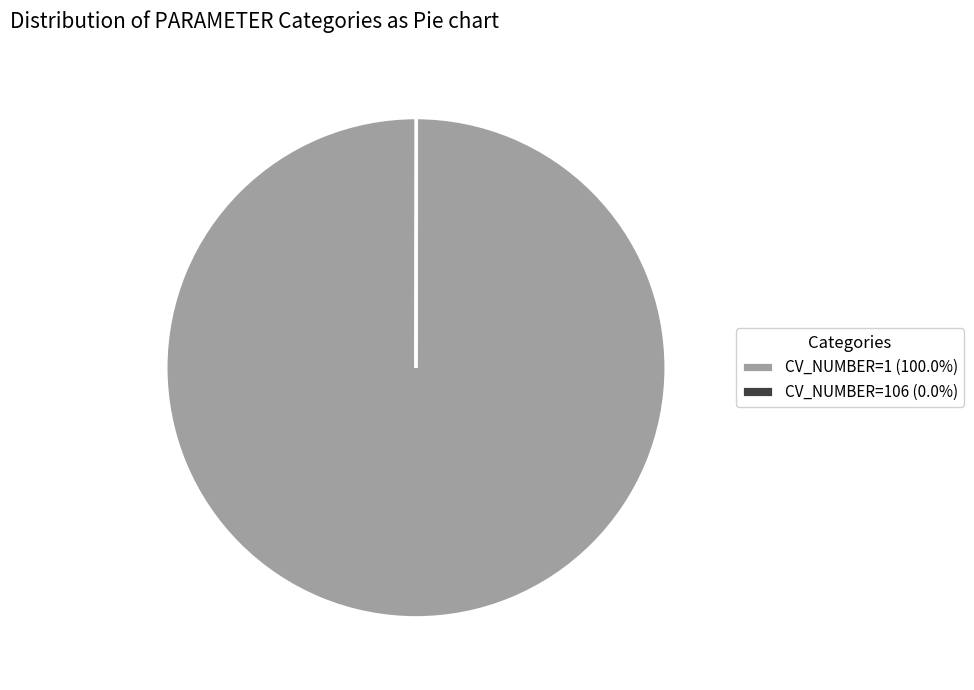

Does CV_NUMBER=1 (100.0%) account for over 50% of the chart?

Yes